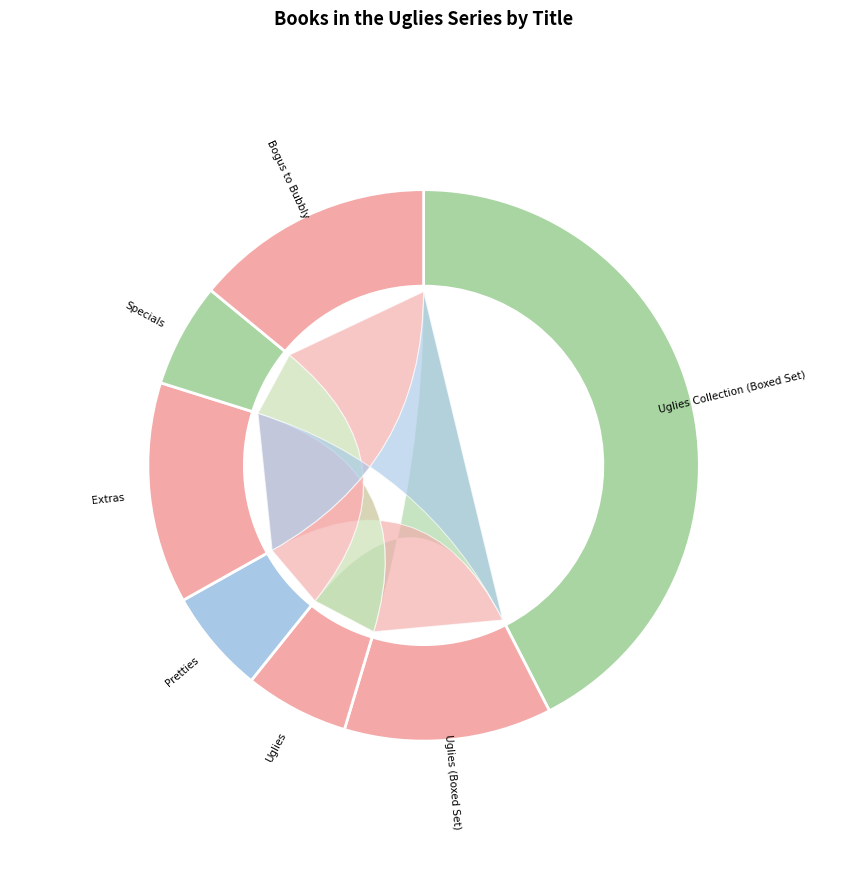

Is the sum of Bogus to Bubbly and Uglies Collection (Boxed Set) greater than half?

Yes